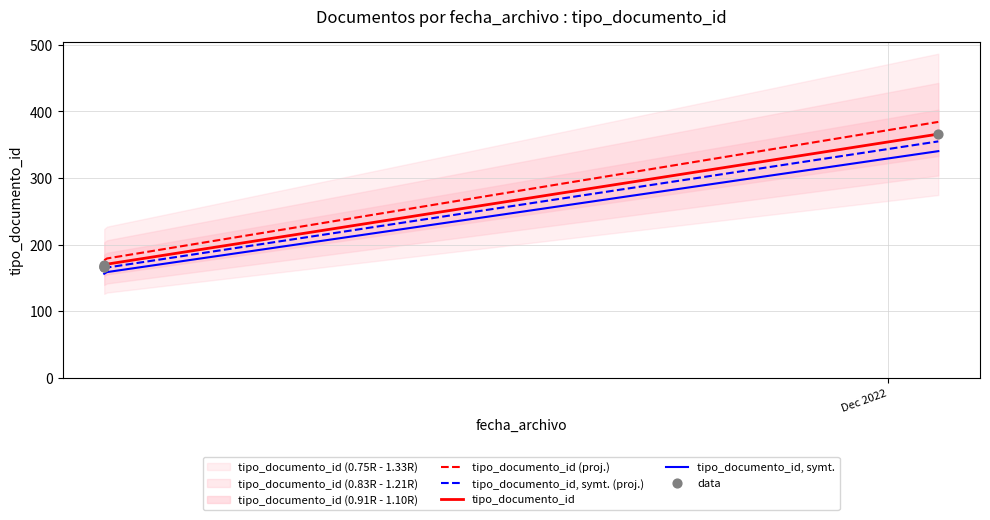

What is the change in value from 2022-12-06 10:05:58 to 2022-11-29 10:24:35?

-199